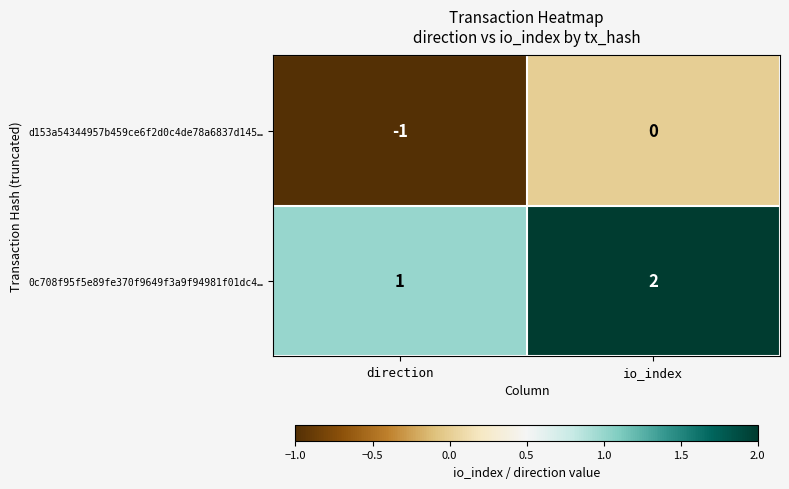

List the series in order of their overall mean, lowest first.

d153a54344957b459ce6f2d0c4de78a6837d145…, 0c708f95f5e89fe370f9649f3a9f94981f01dc4…